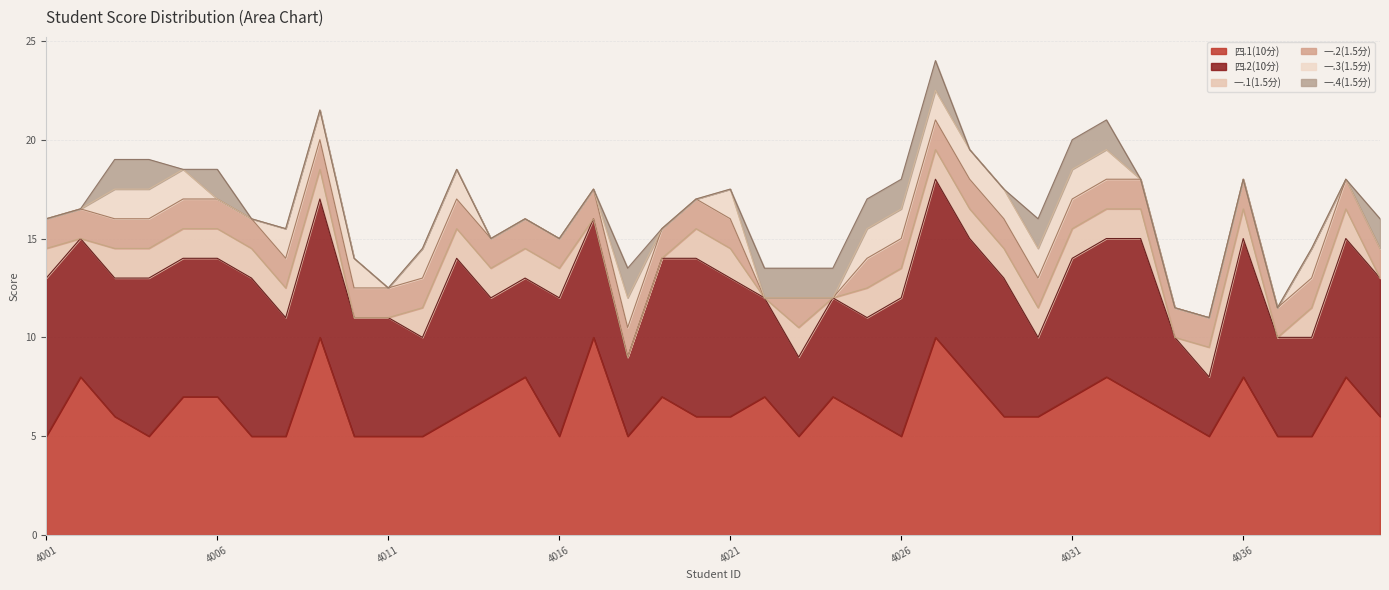

In 一.4(1.5分), how many points are lower than both neighbors (excluding endpoints)?

1